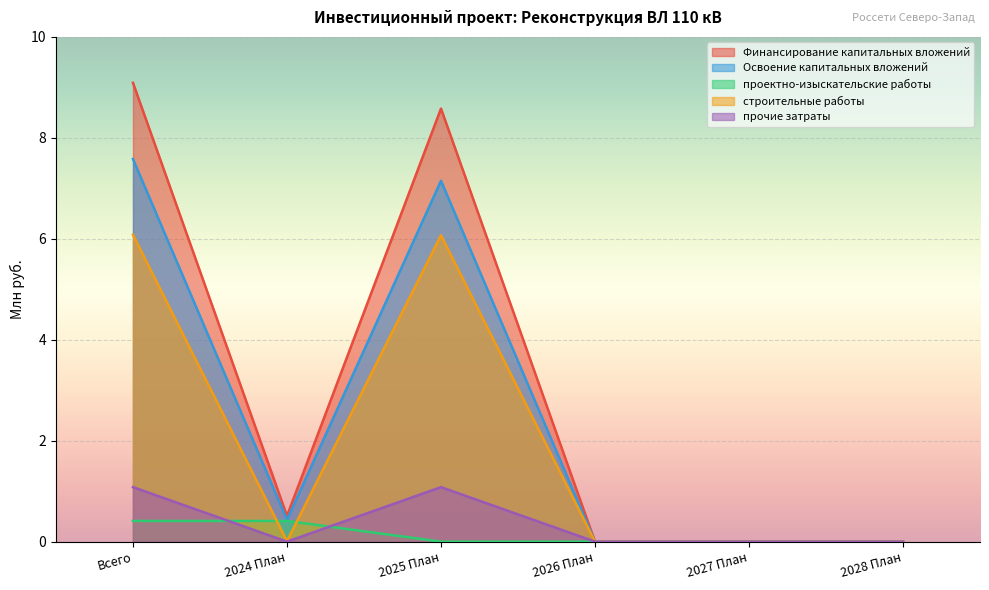

True or false: Финансирование капитальных вложений and Освоение капитальных вложений intersect in this chart.

False